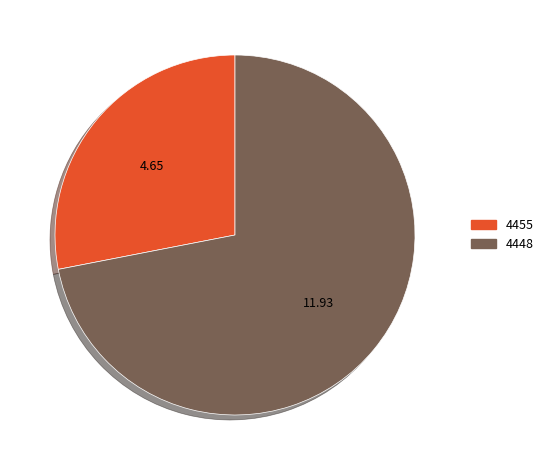

What is the largest slice in the pie chart?

4448